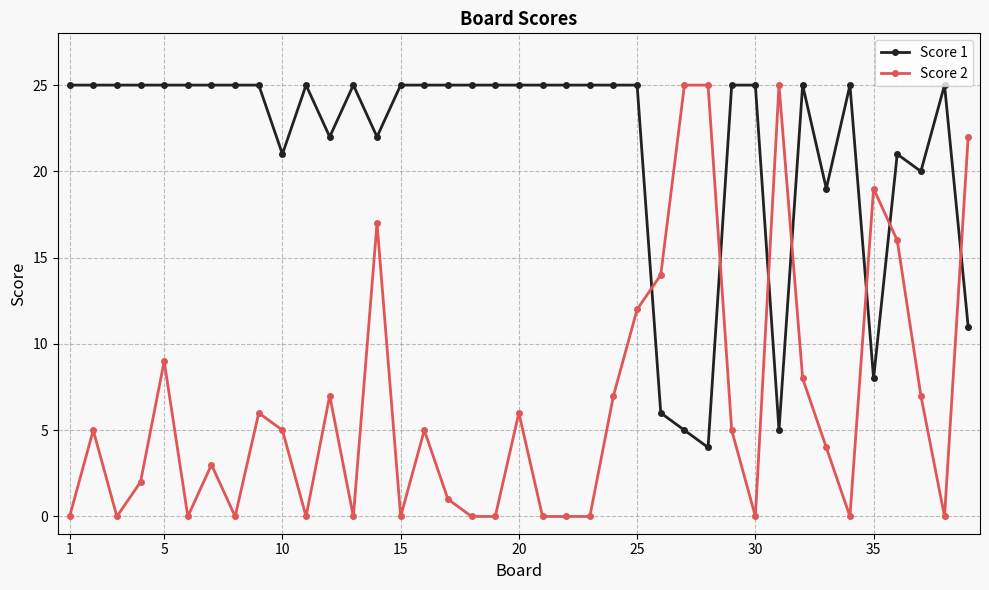

What is the difference between the maximum and minimum values in the Score 2 series?

25